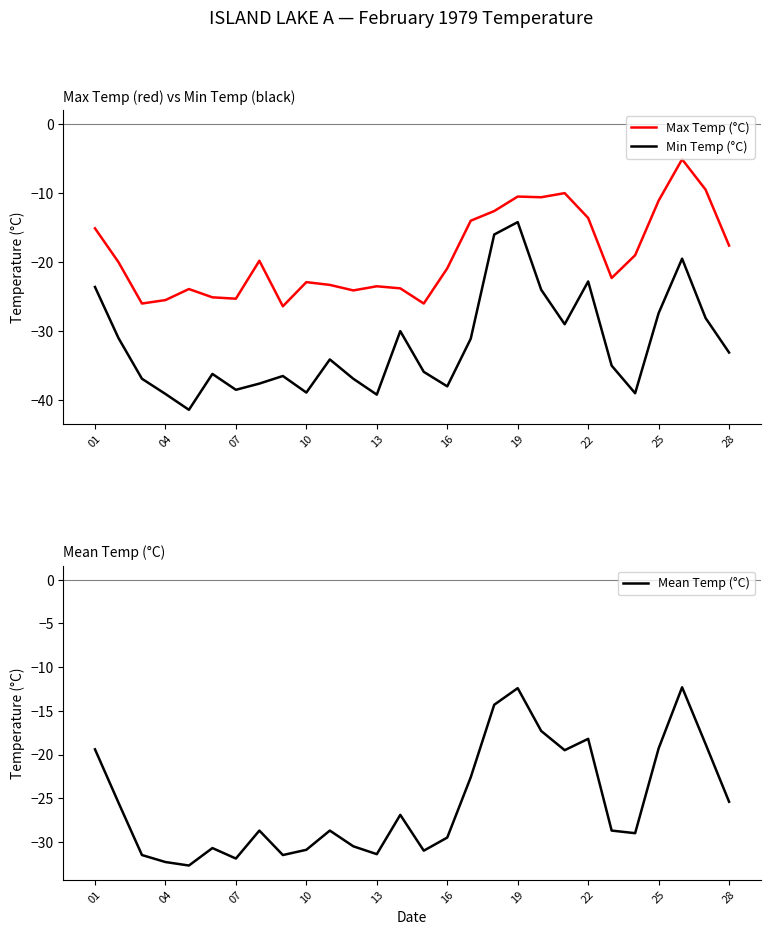

In Mean Temp (°C), how many points are higher than both neighbors (excluding endpoints)?

7